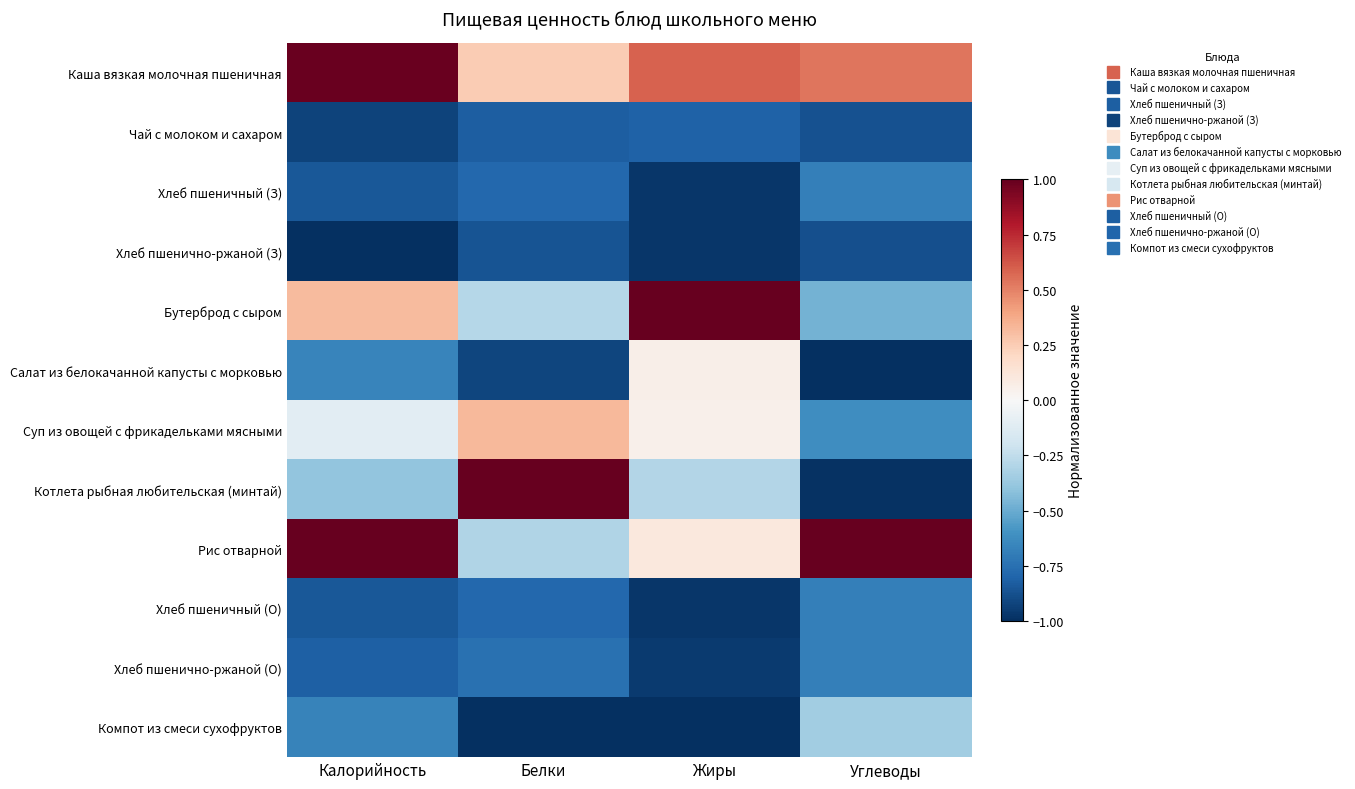

Reading left to right, list all the values displayed in this chart.

Каша вязкая молочная пшеничная: Калорийность=1.0	Белки=0.3	Жиры=0.6	Углеводы=0.5
Чай с молоком и сахаром: Калорийность=-0.9	Белки=-0.8	Жиры=-0.8	Углеводы=-0.9
Хлеб пшеничный (З): Калорийность=-0.8	Белки=-0.8	Жиры=-1.0	Углеводы=-0.7
Хлеб пшенично-ржаной (З): Калорийность=-1.0	Белки=-0.9	Жиры=-1.0	Углеводы=-0.9
Бутерброд с сыром: Калорийность=0.3	Белки=-0.3	Жиры=1.0	Углеводы=-0.5
Салат из белокачанной капусты с морковью: Калорийность=-0.7	Белки=-0.9	Жиры=0.1	Углеводы=-1.0
Суп из овощей с фрикадельками мясными: Калорийность=-0.1	Белки=0.3	Жиры=0.0	Углеводы=-0.6
Котлета рыбная любительская (минтай): Калорийность=-0.4	Белки=1.0	Жиры=-0.3	Углеводы=-1.0
Рис отварной: Калорийность=1.0	Белки=-0.3	Жиры=0.1	Углеводы=1.0
Хлеб пшеничный (О): Калорийность=-0.8	Белки=-0.8	Жиры=-1.0	Углеводы=-0.7
Хлеб пшенично-ржаной (О): Калорийность=-0.8	Белки=-0.7	Жиры=-1.0	Углеводы=-0.7
Компот из смеси сухофруктов: Калорийность=-0.7	Белки=-1.0	Жиры=-1.0	Углеводы=-0.3